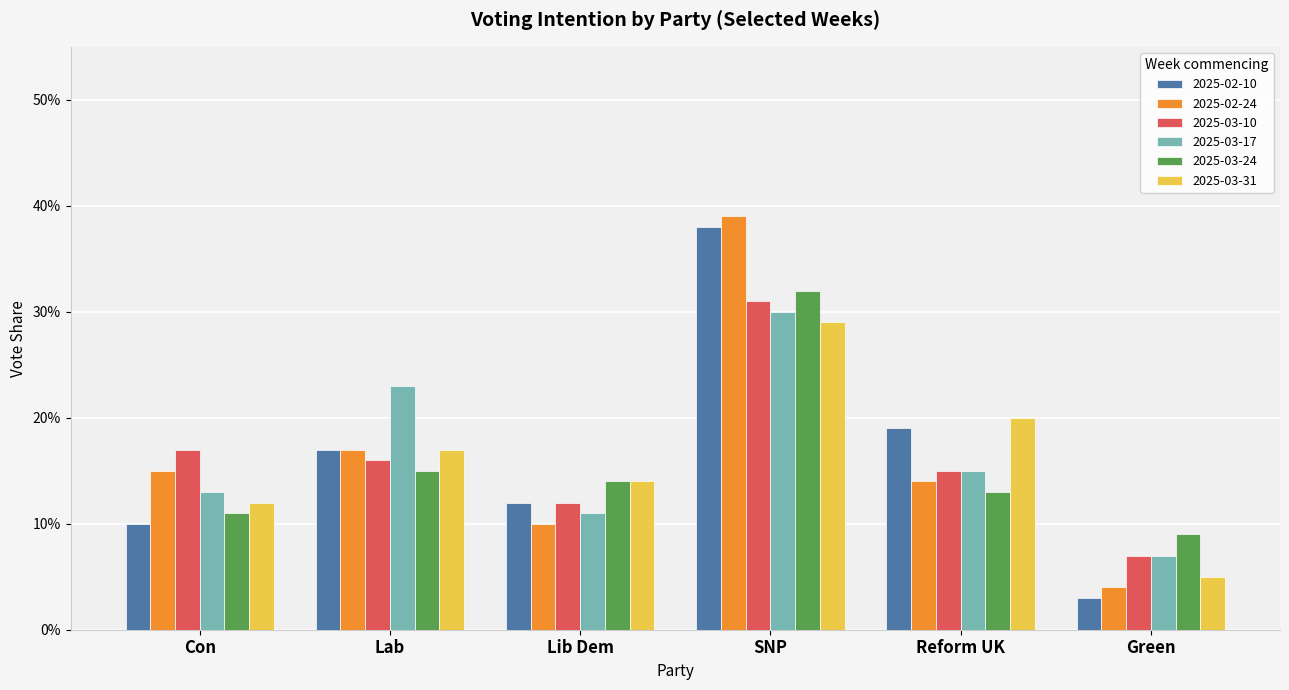

Reading right to left, transcribe all the data shown in this chart.

2025-02-10: Green=0.0	Reform UK=0.2	SNP=0.4	Lib Dem=0.1	Lab=0.2	Con=0.1
2025-02-24: Green=0.0	Reform UK=0.1	SNP=0.4	Lib Dem=0.1	Lab=0.2	Con=0.1
2025-03-10: Green=0.1	Reform UK=0.1	SNP=0.3	Lib Dem=0.1	Lab=0.2	Con=0.2
2025-03-17: Green=0.1	Reform UK=0.1	SNP=0.3	Lib Dem=0.1	Lab=0.2	Con=0.1
2025-03-24: Green=0.1	Reform UK=0.1	SNP=0.3	Lib Dem=0.1	Lab=0.1	Con=0.1
2025-03-31: Green=0.1	Reform UK=0.2	SNP=0.3	Lib Dem=0.1	Lab=0.2	Con=0.1